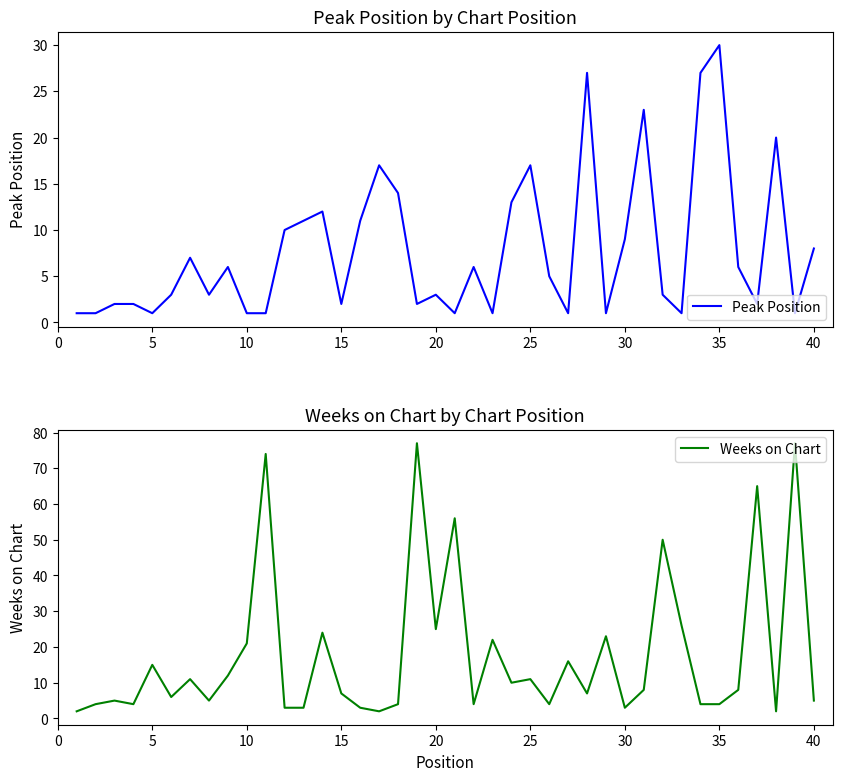

The Peak Position series shows 1 at 10. True or false?

True